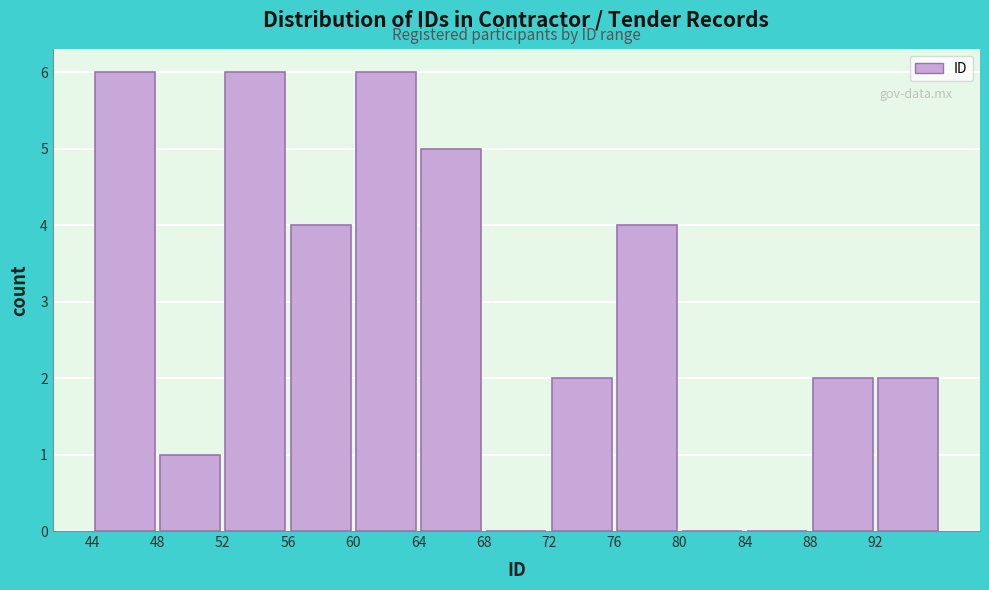

Reading left to right, transcribe this chart: for each bar, give the range it covers on the x-axis and its height. The values are not printed on the chart, so give them approximately, as read against the axis.

44 to 48: 6
48 to 52: 1
52 to 56: 6
56 to 60: 4
60 to 64: 6
64 to 68: 5
68 to 72: 0
72 to 76: 2
76 to 80: 4
80 to 84: 0
84 to 88: 0
88 to 92: 2
92 to 96: 2